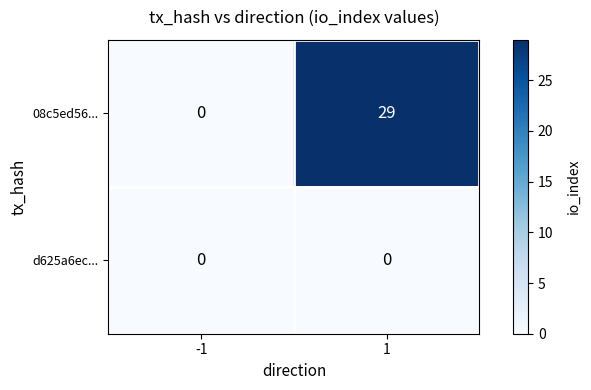

Reading right to left, list all the values displayed in this chart.

08c5ed56...: 1=29	-1=0
d625a6ec...: 1=0	-1=0